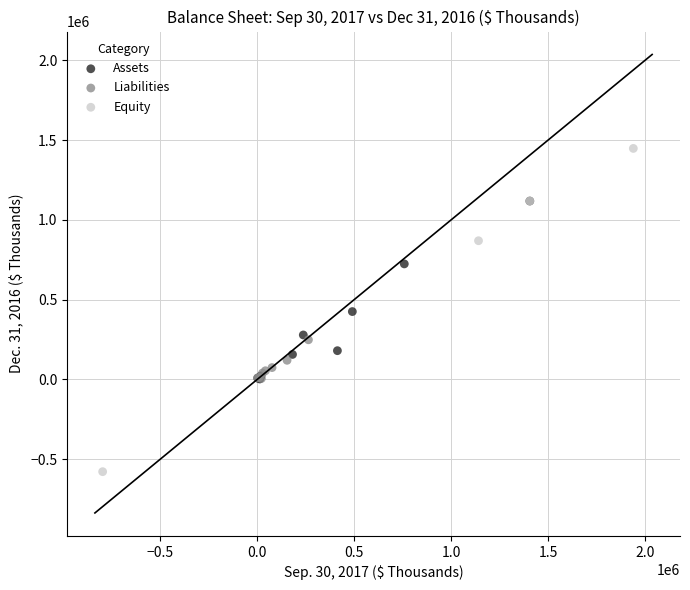

Which series reaches the maximum Y coordinate?

Equity